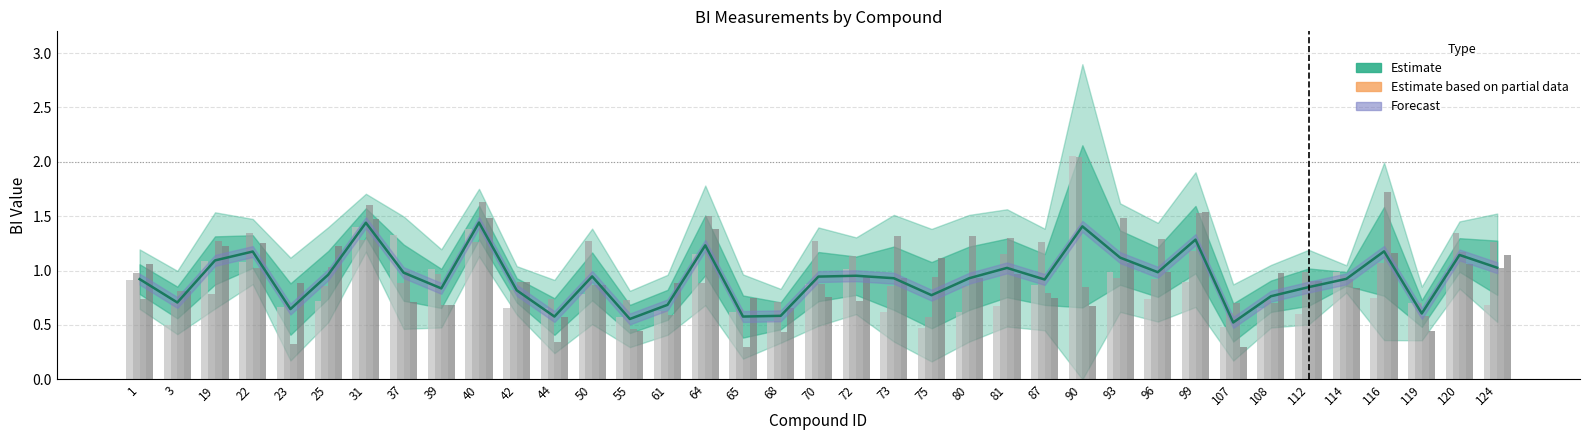

Read the BI-2 value at 70.

1.3